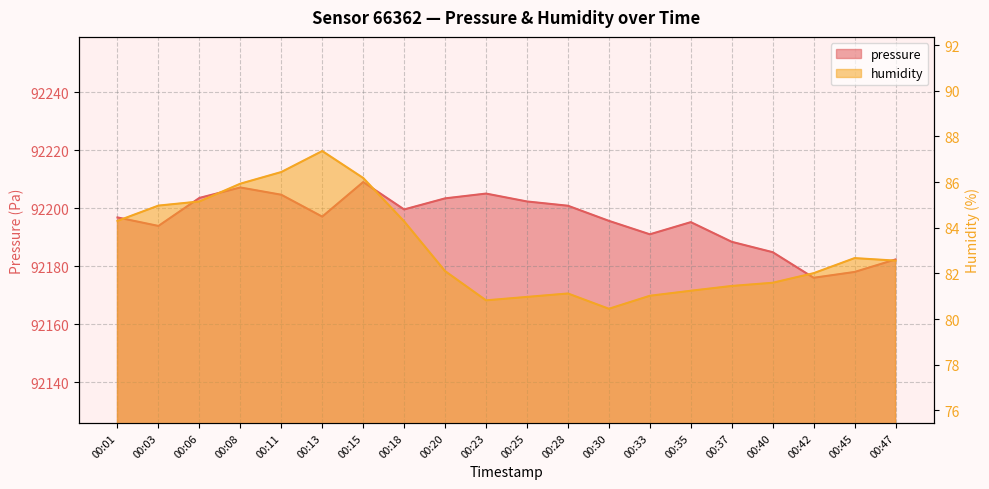

True or false: humidity has a value of 146.5 at 00:45.

False